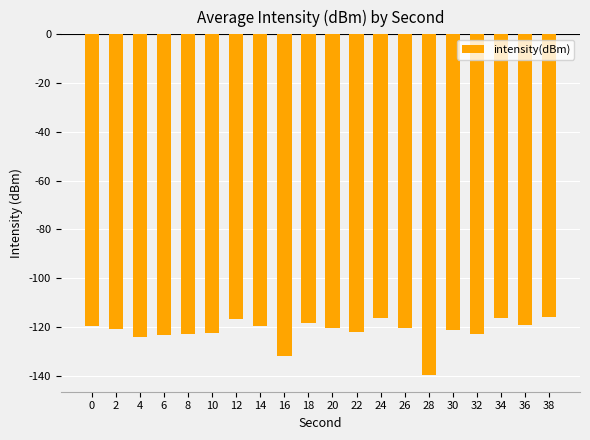

How many distinct data groups are displayed?

1